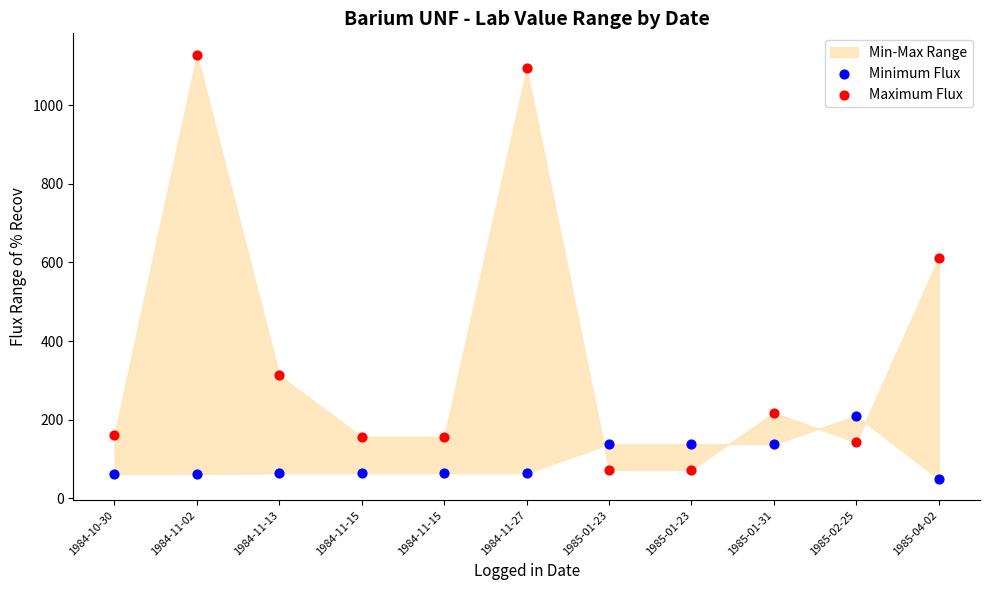

In the Maximum Flux series, what Y value is closest to 600?

612.2